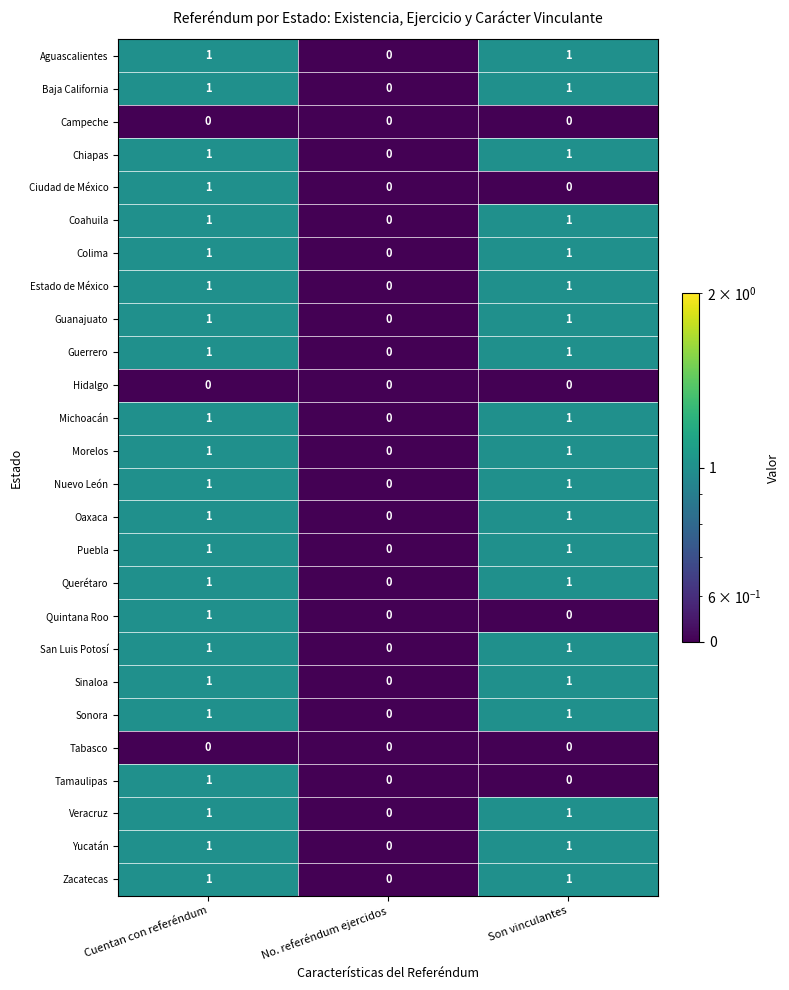

How many Quintana Roo values are between 0 and 1?

3